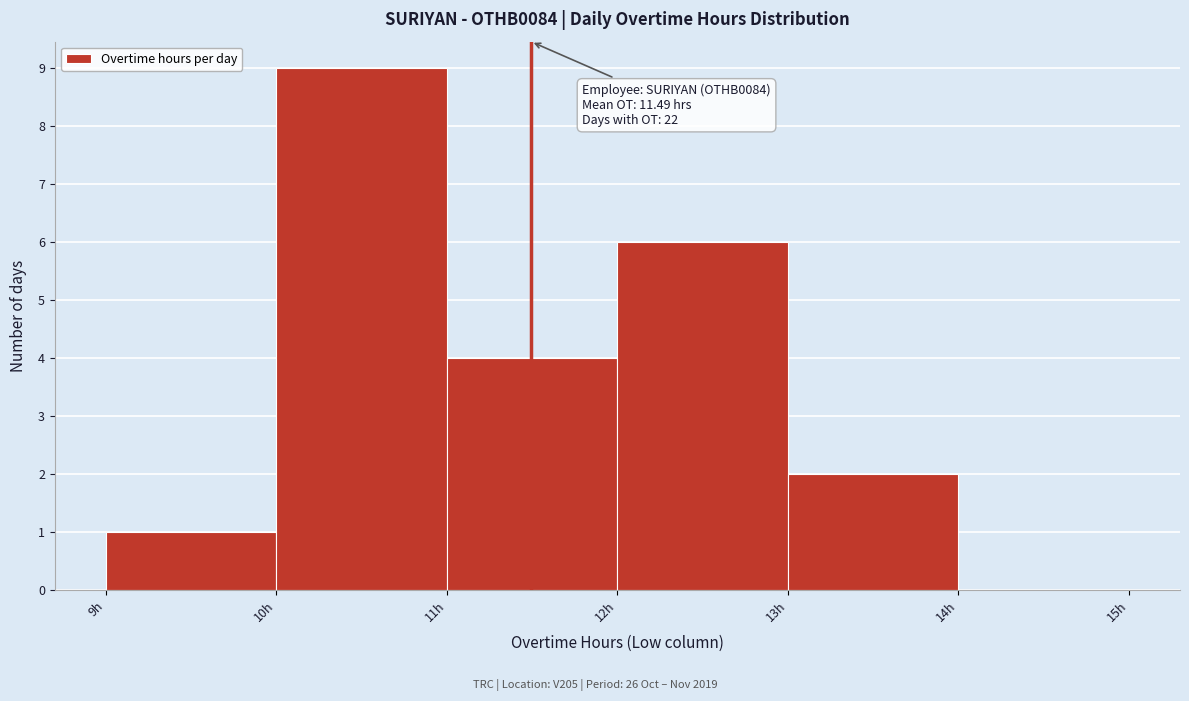

Over which range of the x-axis is the bar tallest?

10 to 11